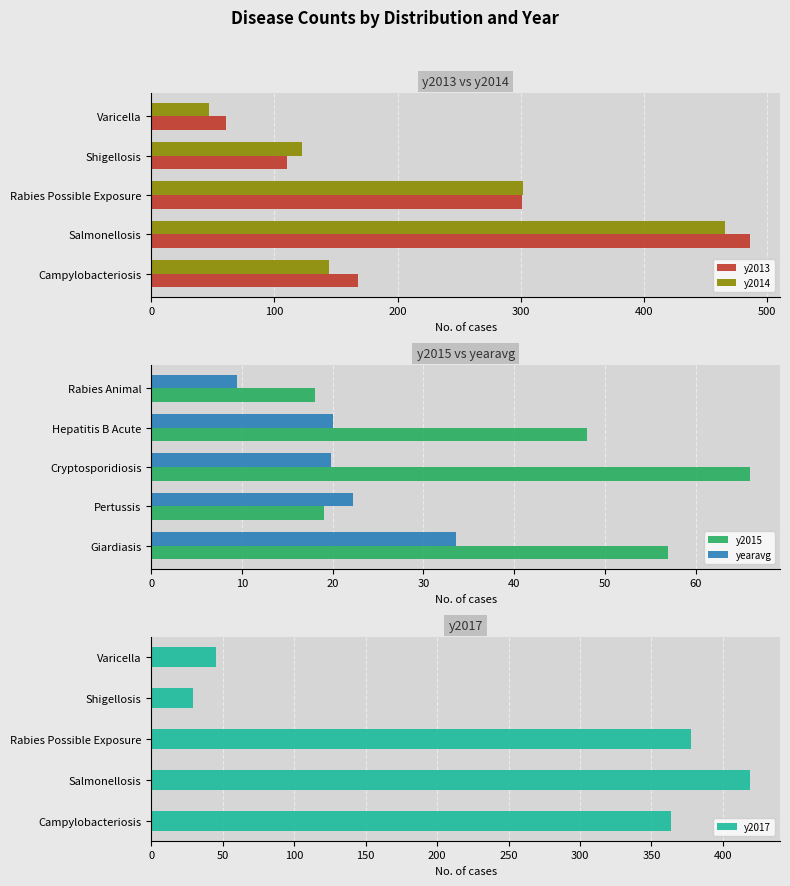

What is the greatest value displayed?

486.0